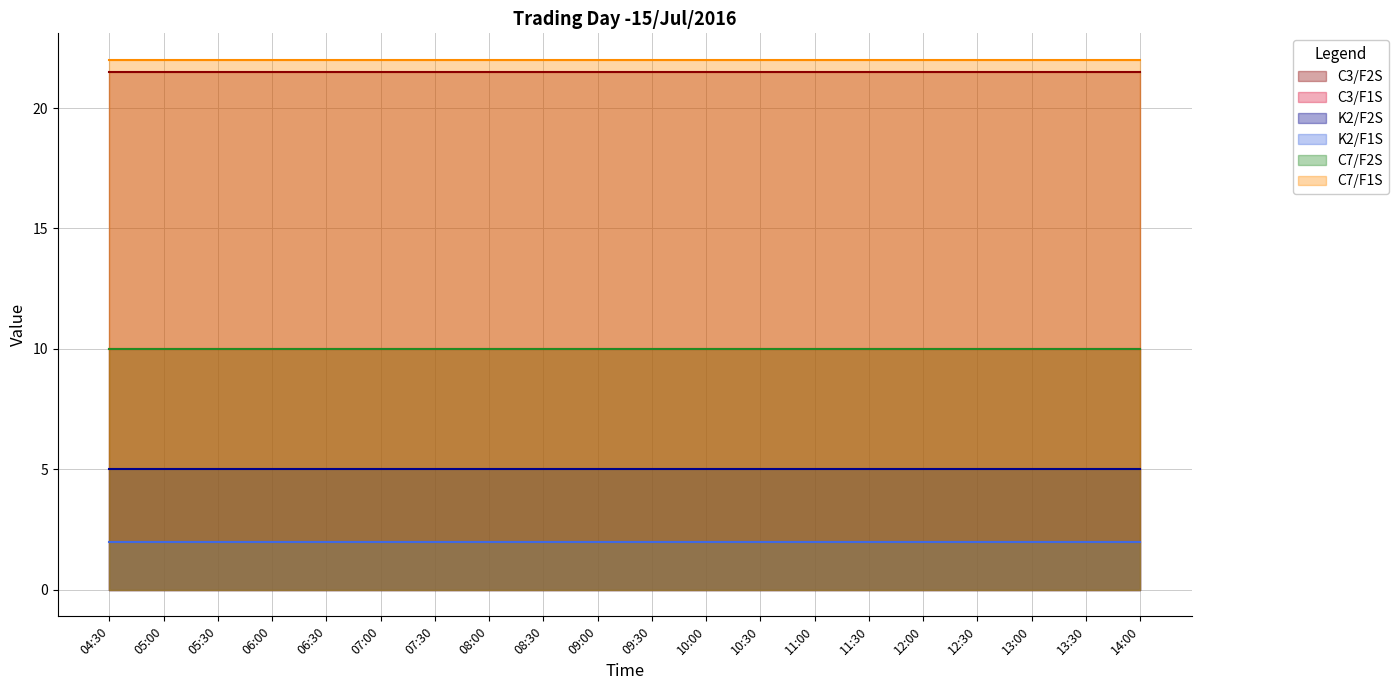

Which label corresponds to the smallest value in the chart?

04:30